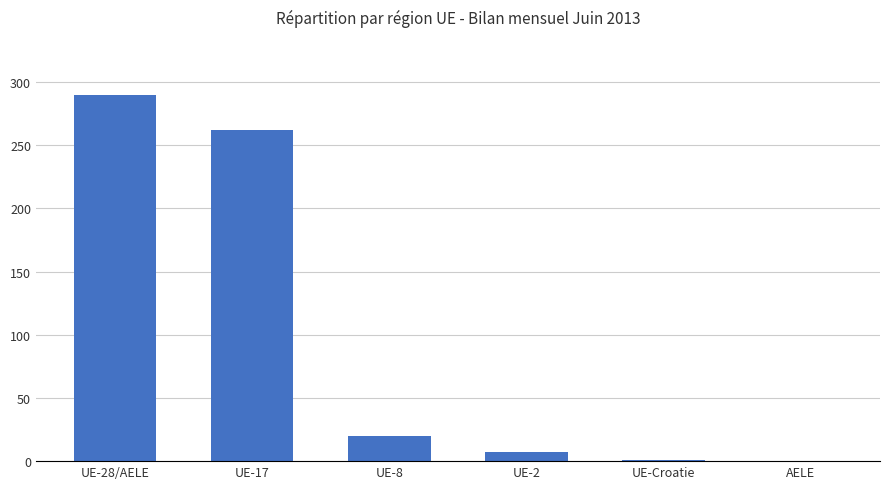

Is it true that the value at UE-8 is 7?

False